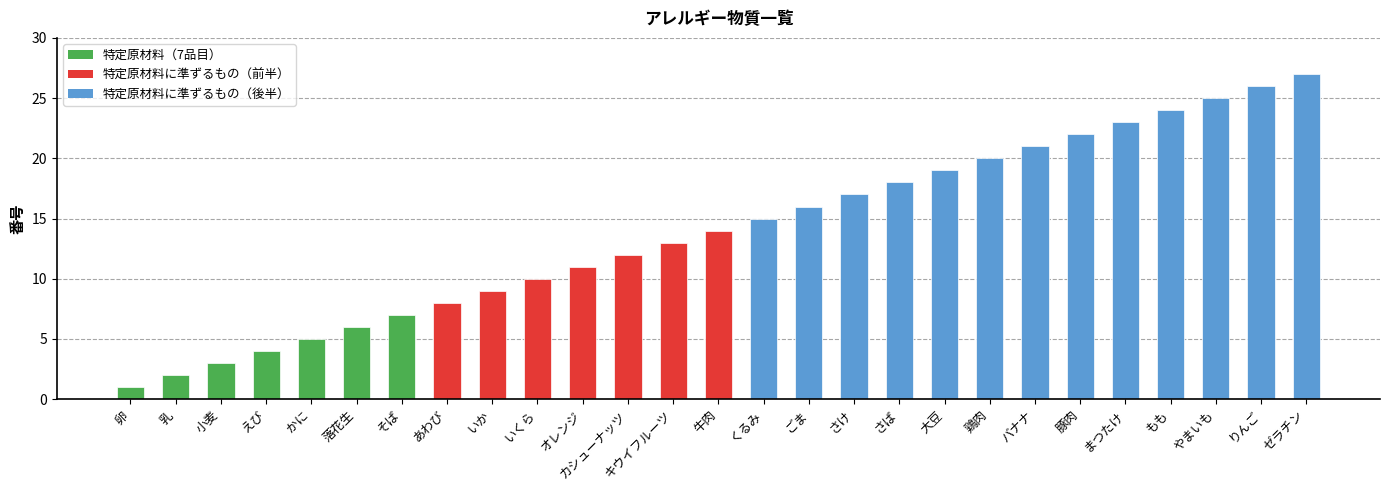

What is the change in value from 小麦 to さけ?

+14